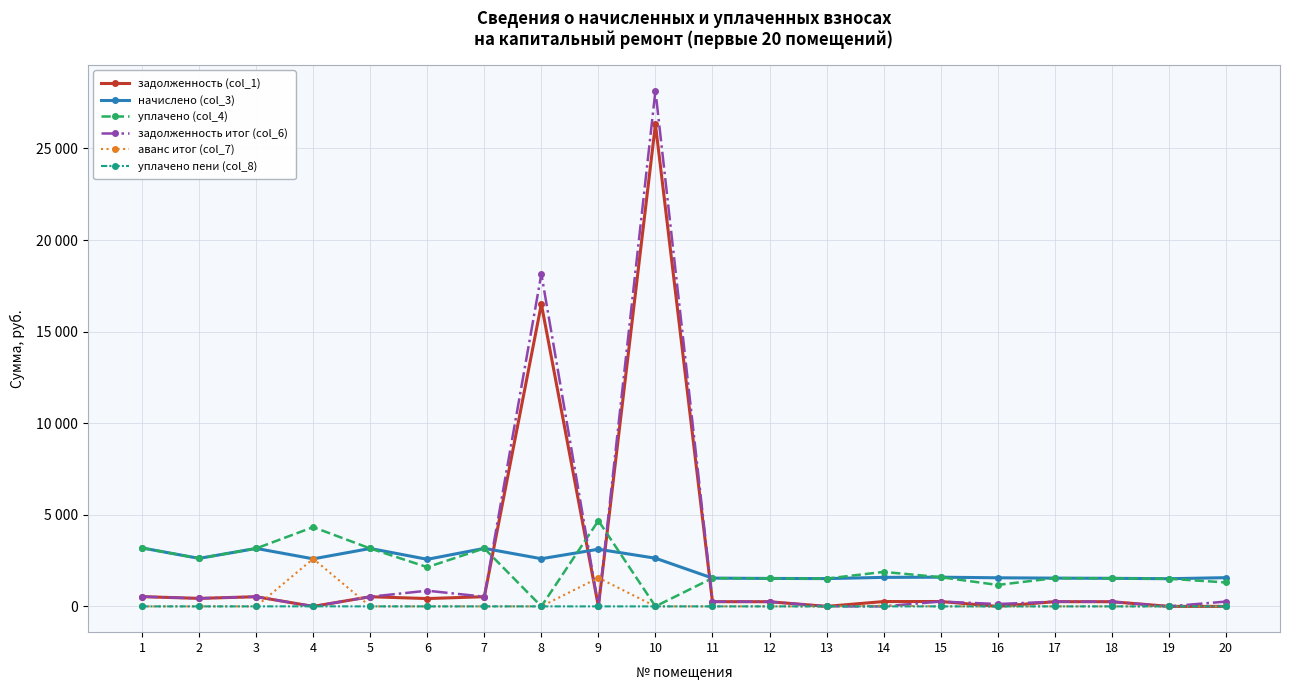

Which series has the largest total across all categories?

задолженность итог (col_6)